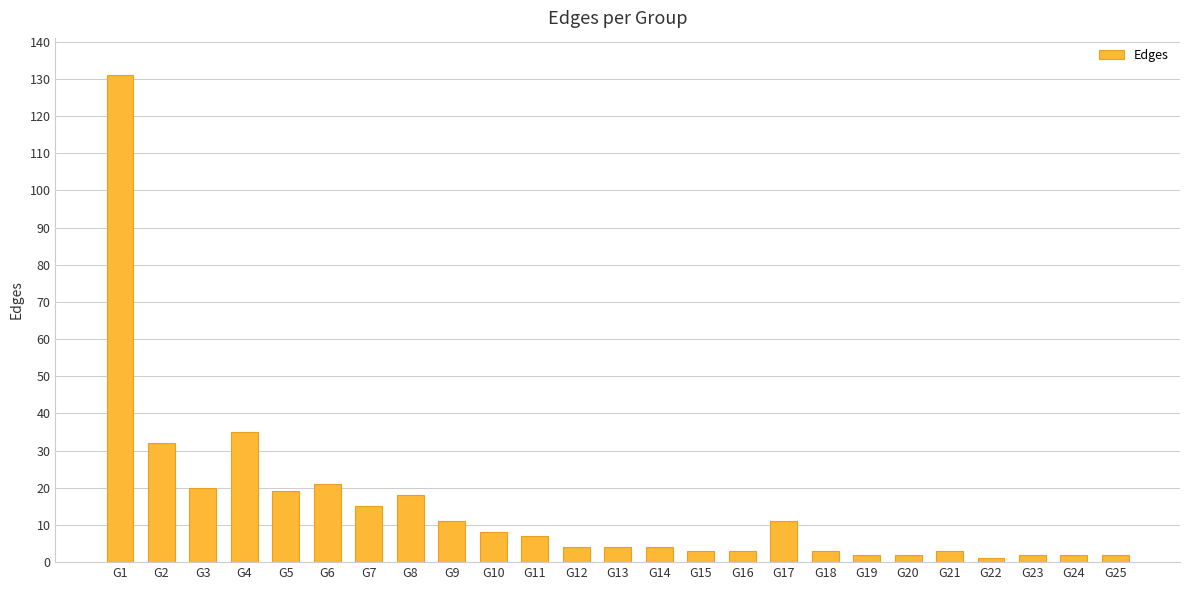

What is the difference between the maximum and minimum values?

130